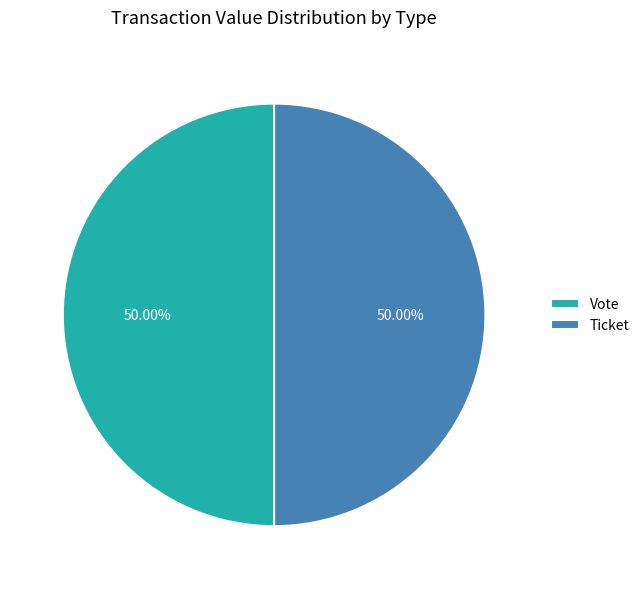

What is the ratio of the value at Ticket to the value at Vote?

1.0